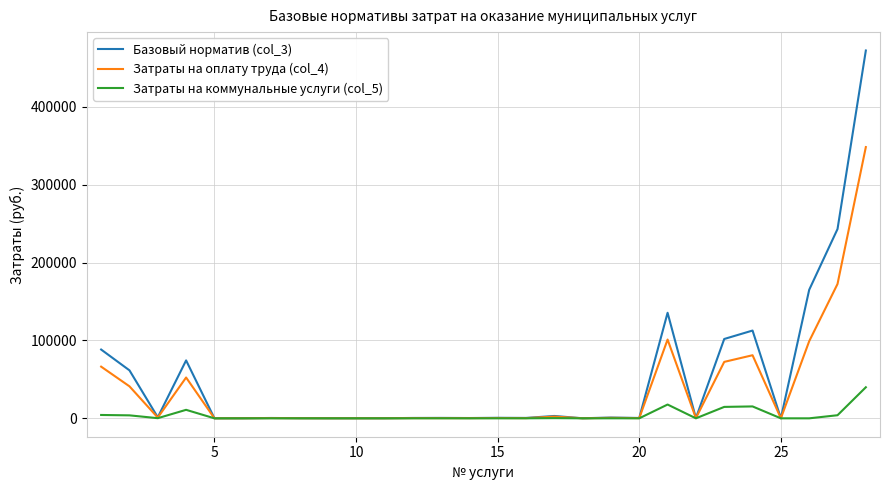

Which series has the widest spread of values?

Базовый норматив (col_3)